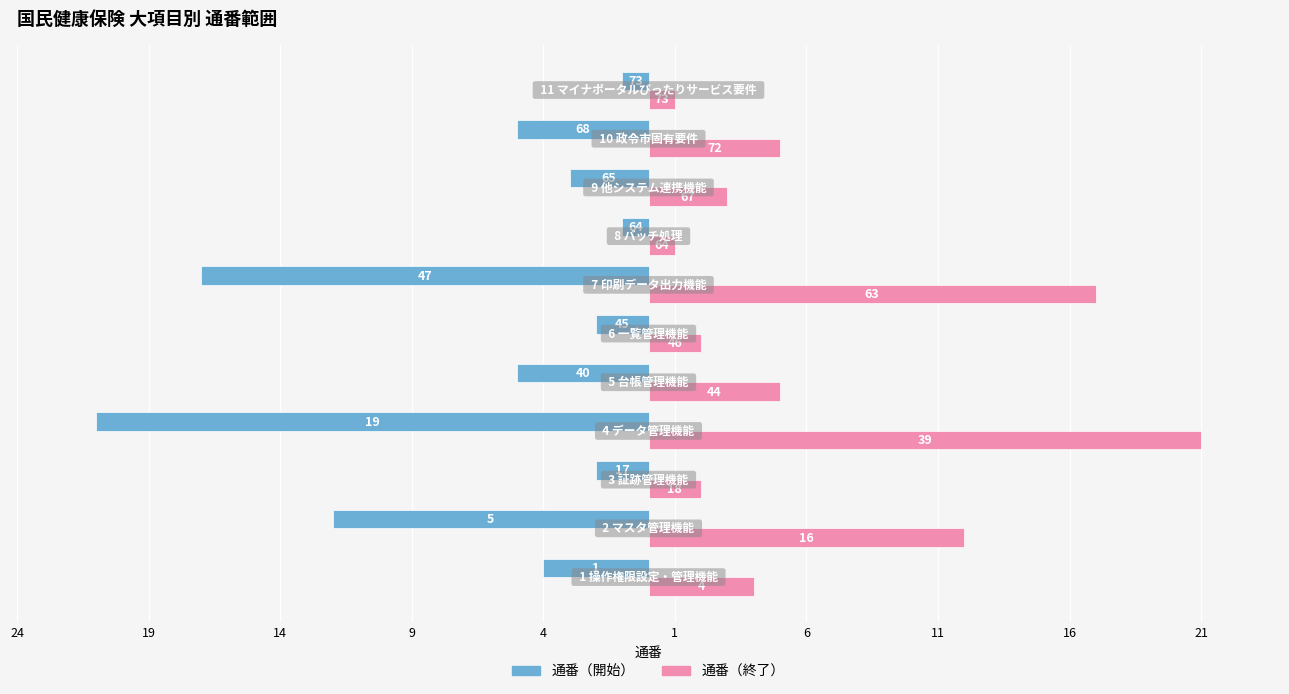

What is the value of the 通番（終了） bar at the 8th from the left?

1